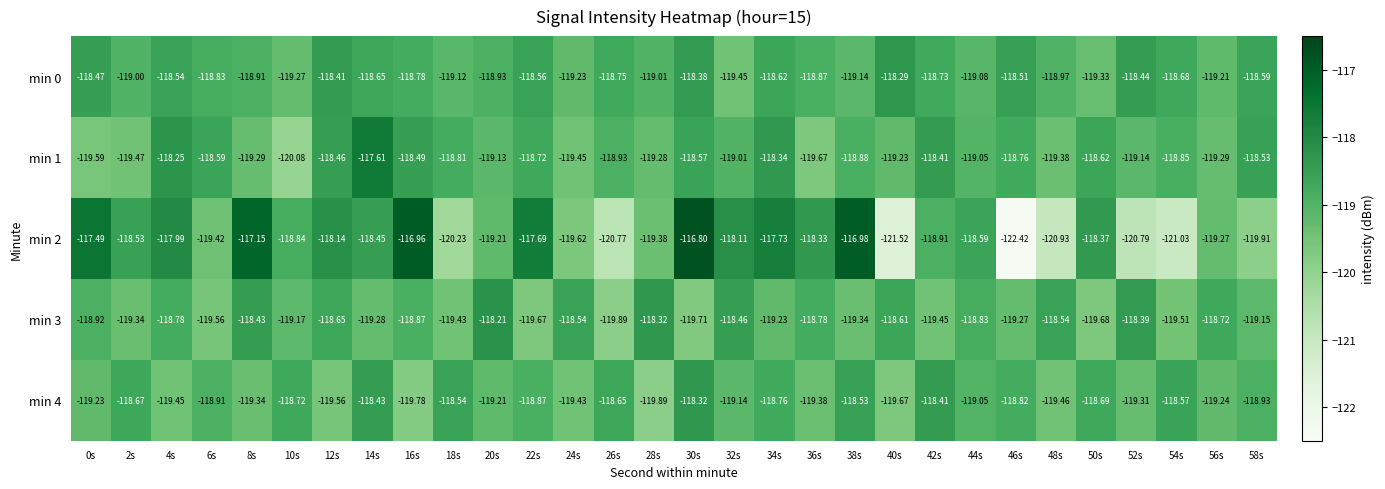

At which category does the chart reach its minimum across all series?

46s